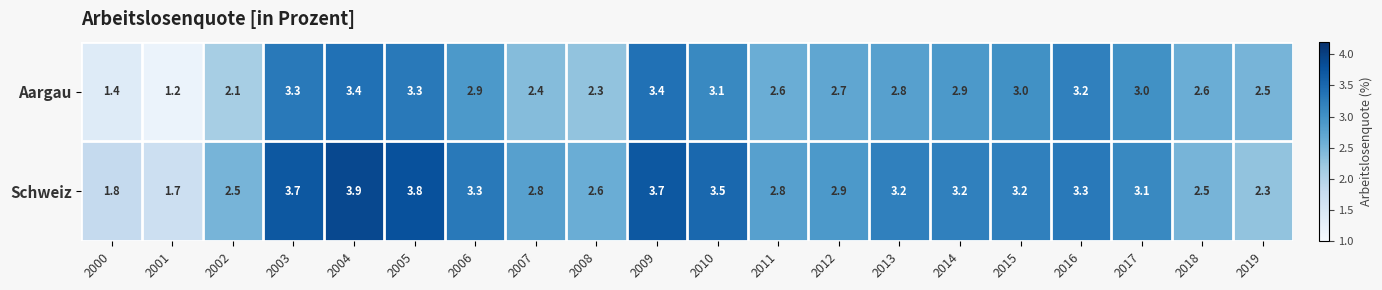

True or false: Schweiz has a value of 1.5 at 2002.

False